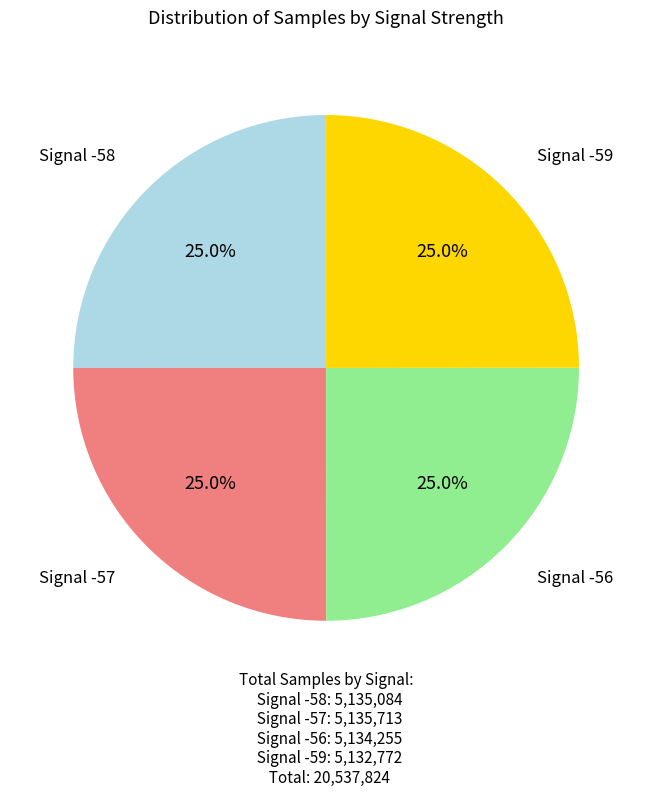

Is there any slice that represents more than half of the pie?

No